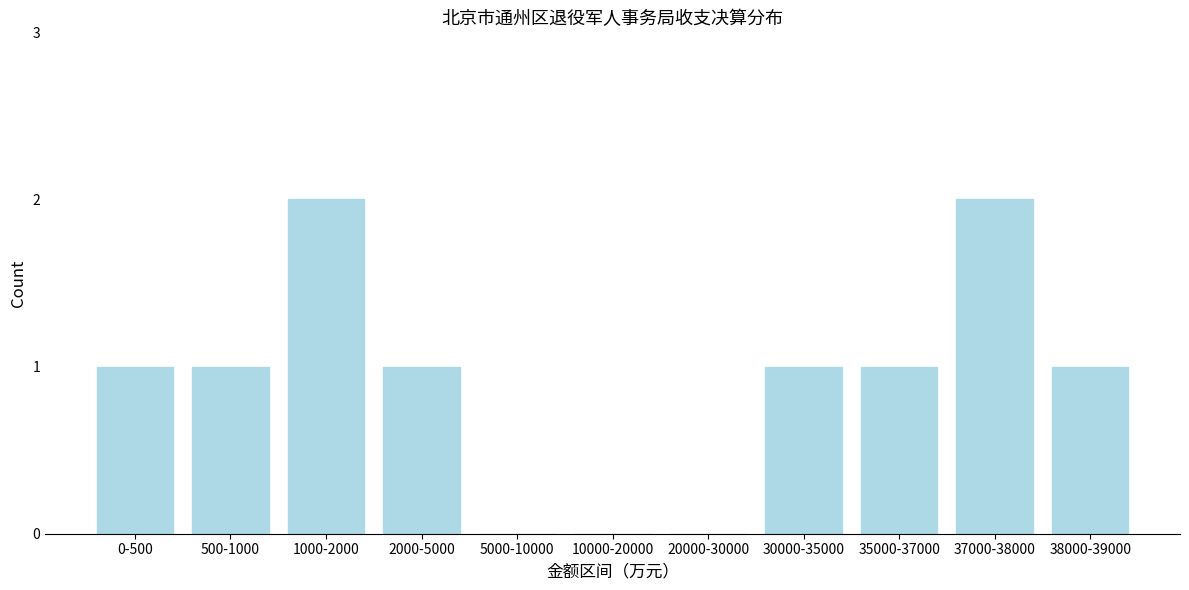

Reading right to left, extract all data points from this chart.

38000-39000=1	37000-38000=2	35000-37000=1	30000-35000=1	20000-30000=0	10000-20000=0	5000-10000=0	2000-5000=1	1000-2000=2	500-1000=1	0-500=1